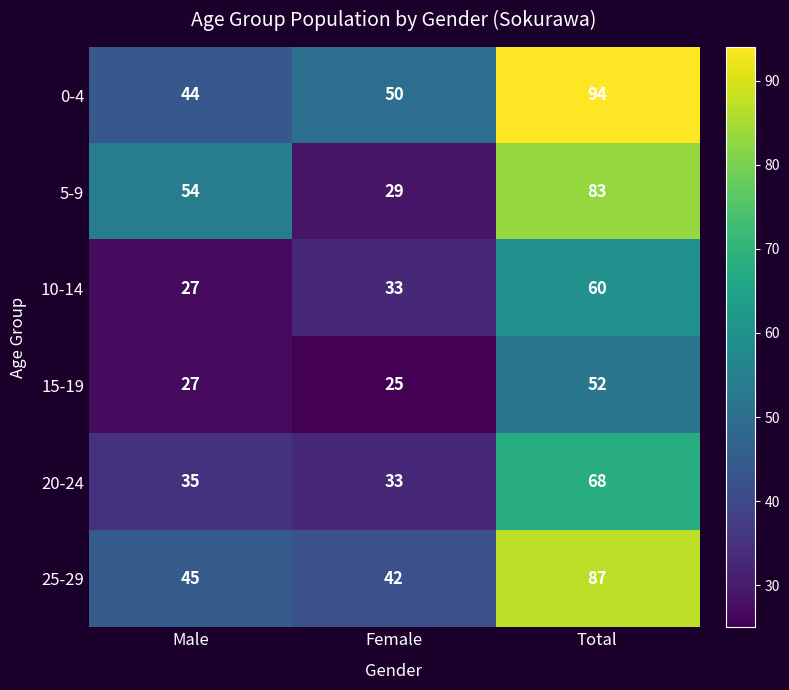

The 25-29 series shows 42 at Female. True or false?

True